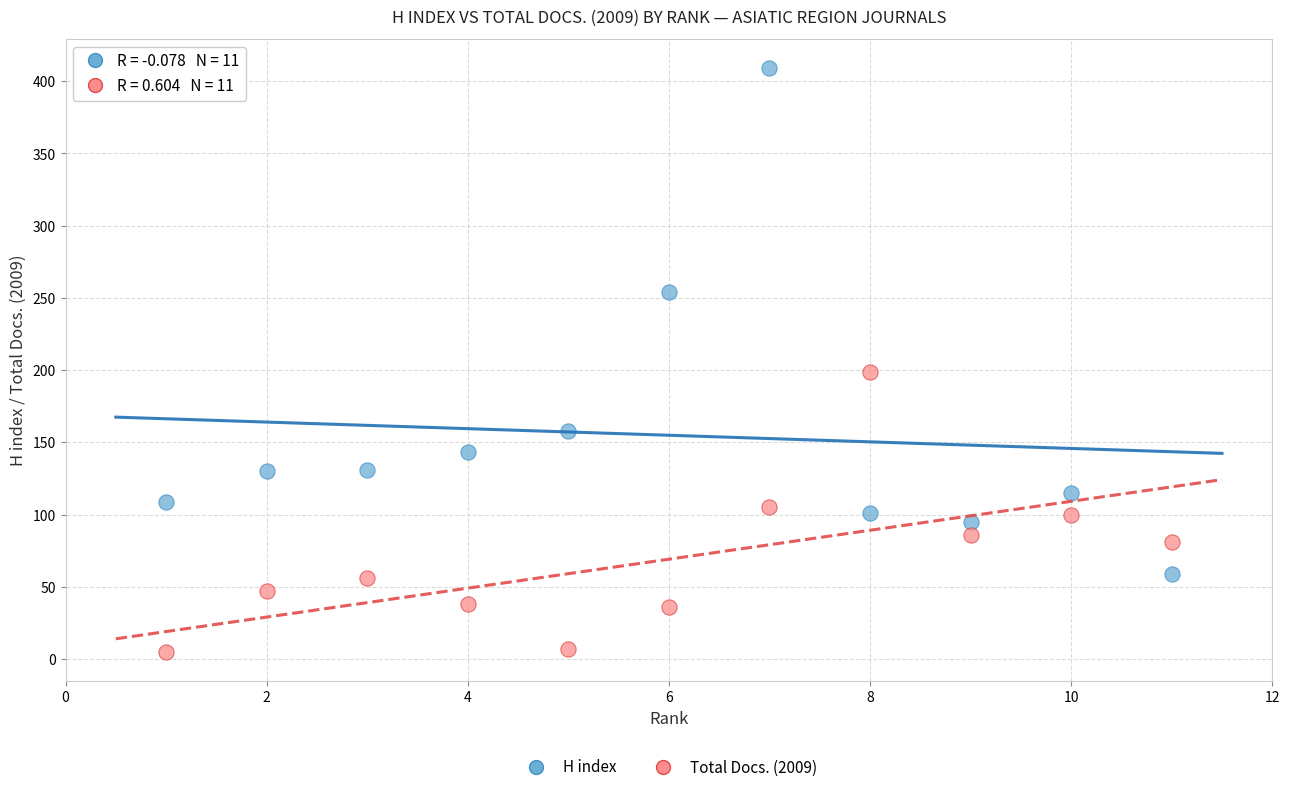

Which series has the largest Y range (max minus min)?

H index